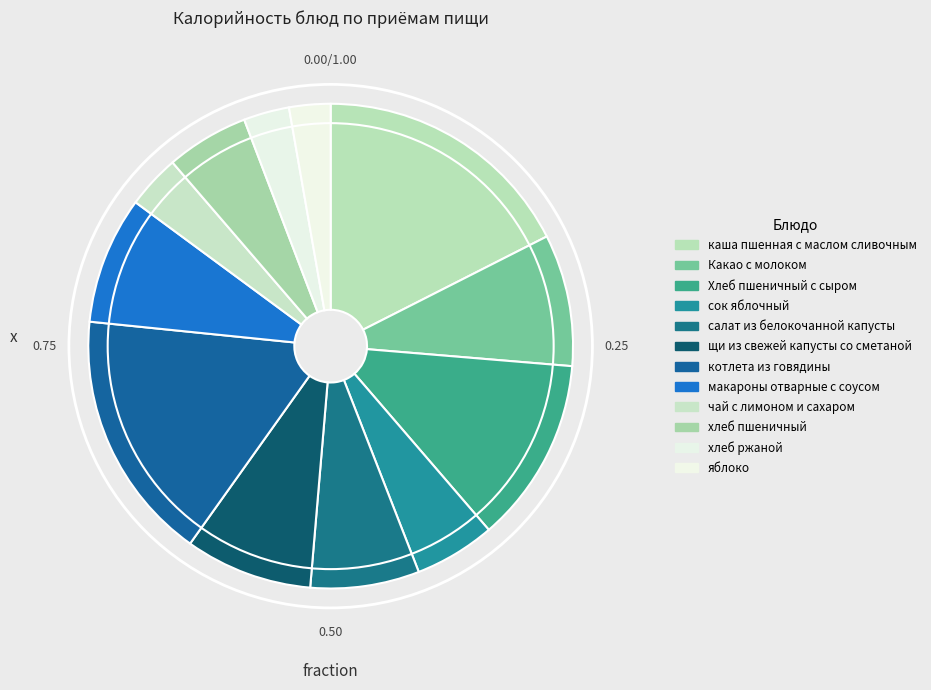

How many slices are in this pie chart?

12